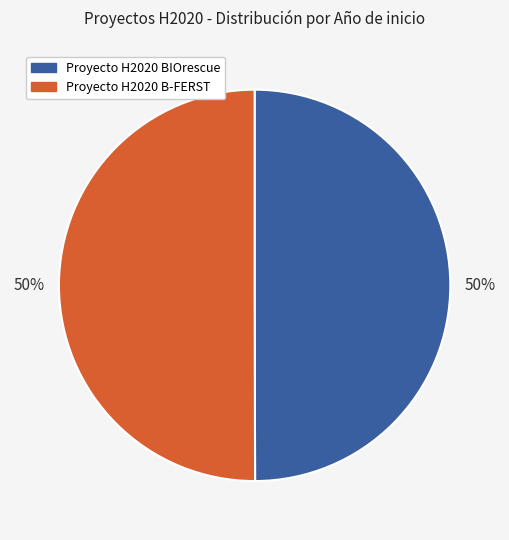

Count the number of slices in the pie.

2